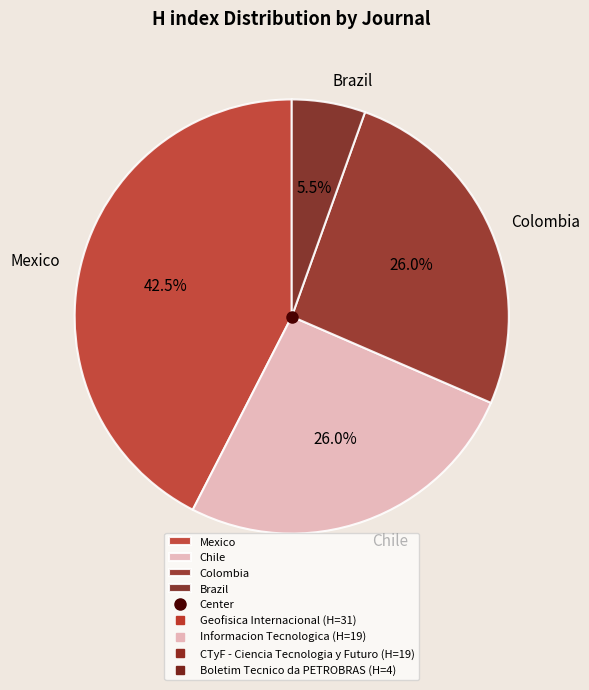

Which category has the biggest portion of the pie?

Mexico